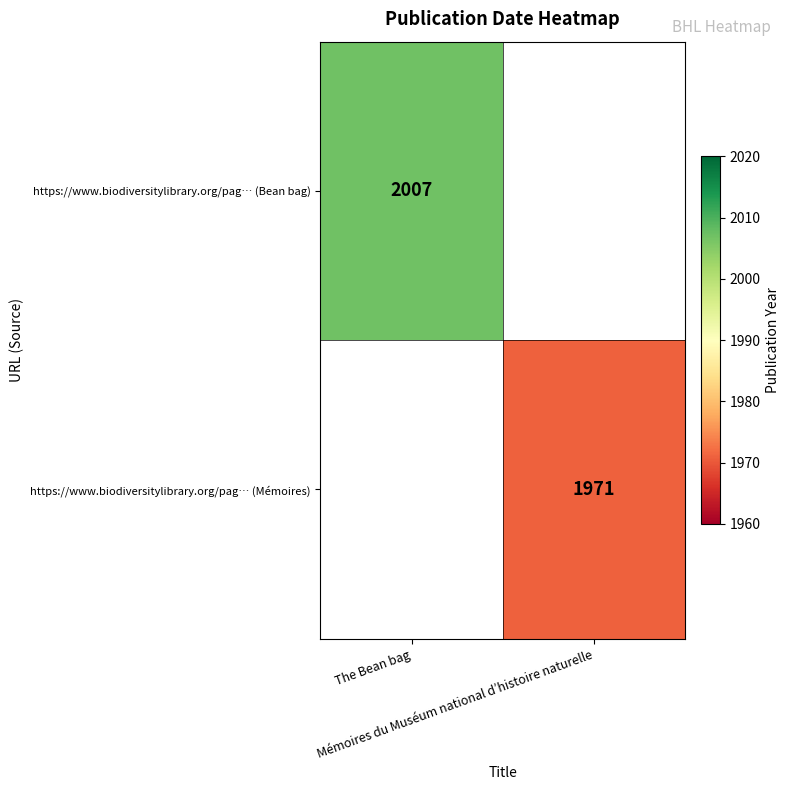

What is the smallest value displayed?

1971.0